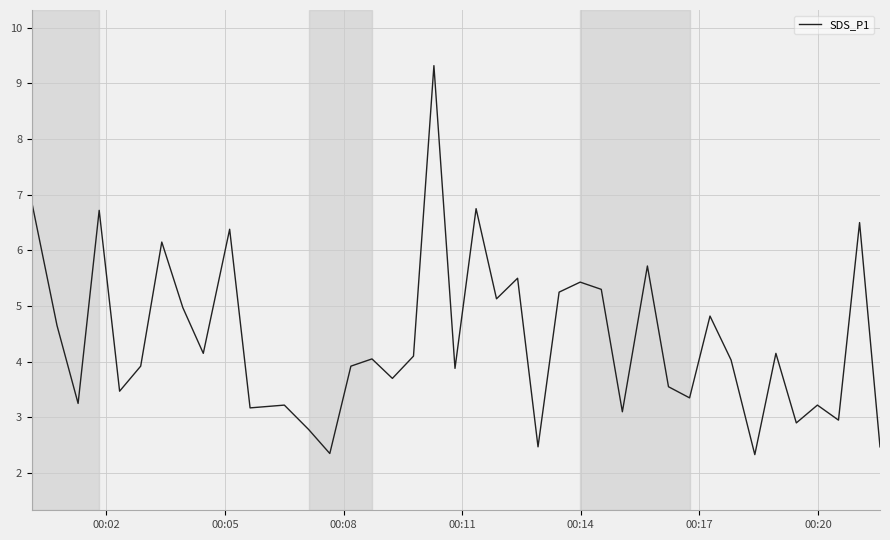

Count the number of data series in this chart.

1